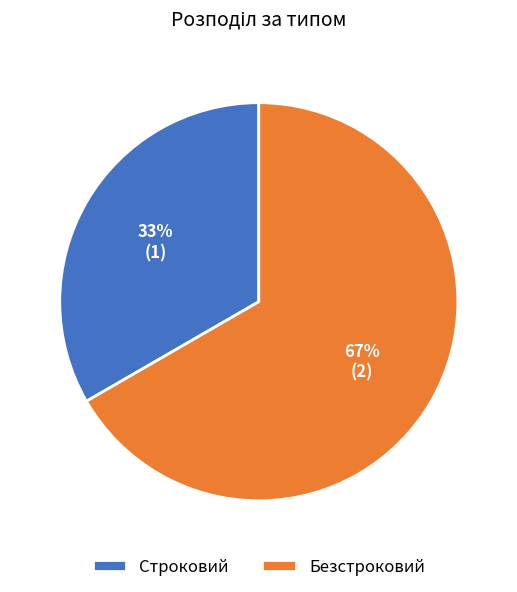

Combined, do Безстроковий and Строковий account for over 50%?

Yes